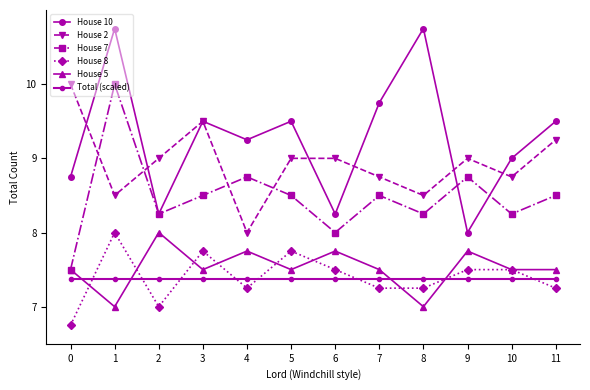

Count the number of categories in the chart.

12